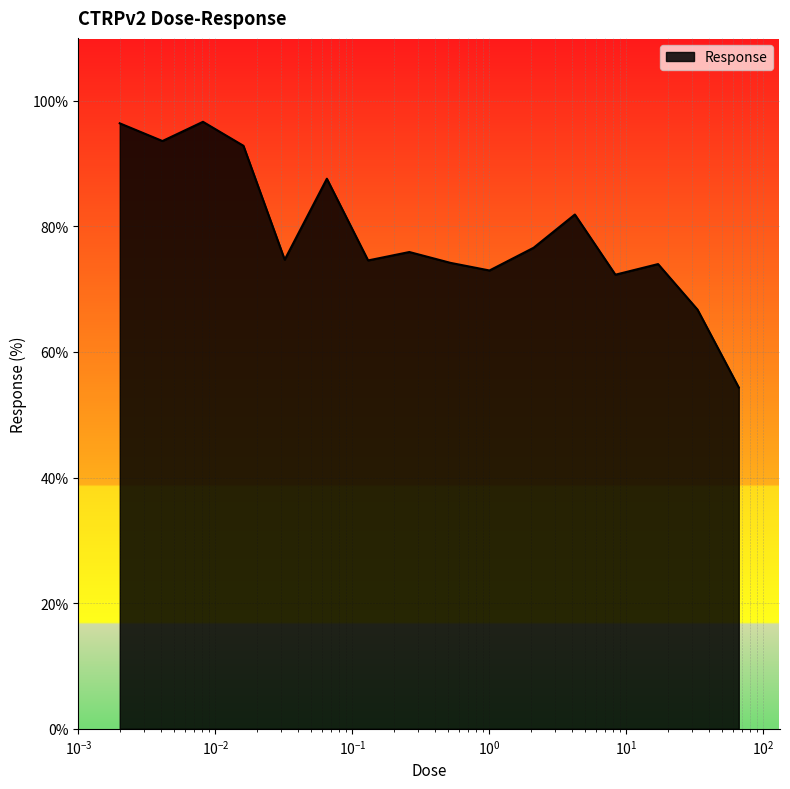

What is the difference between the maximum and minimum values?

42.3